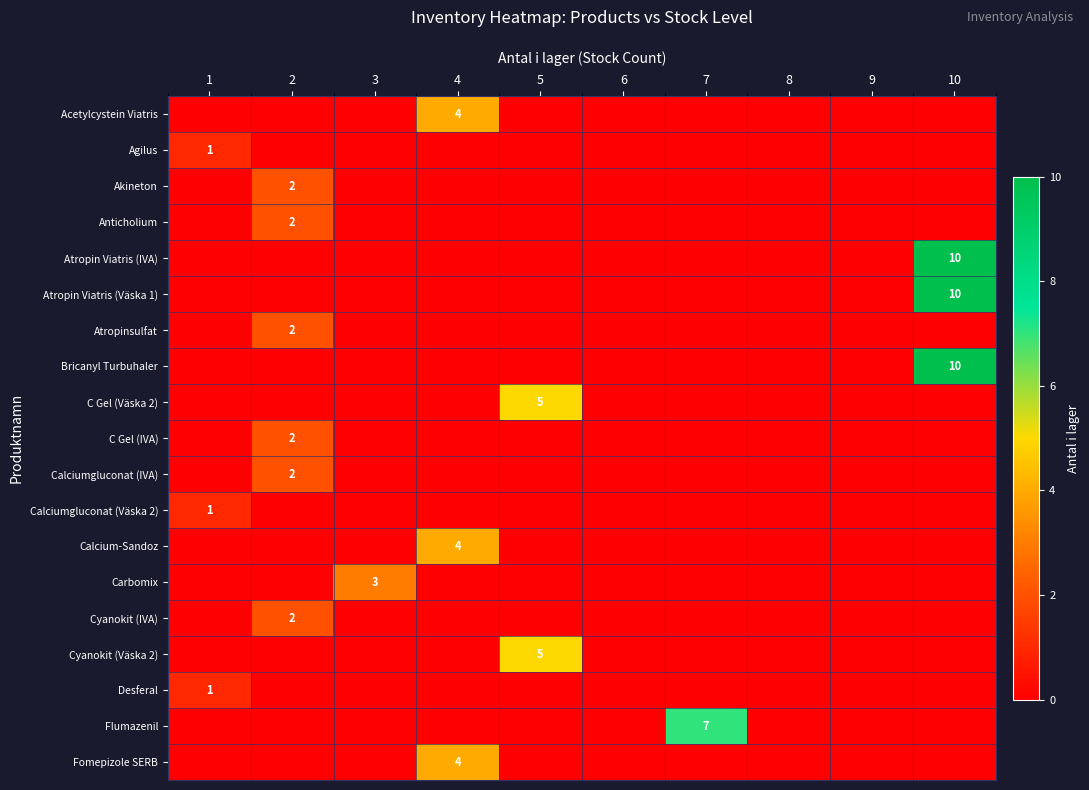

How many values in Akineton are above zero?

1